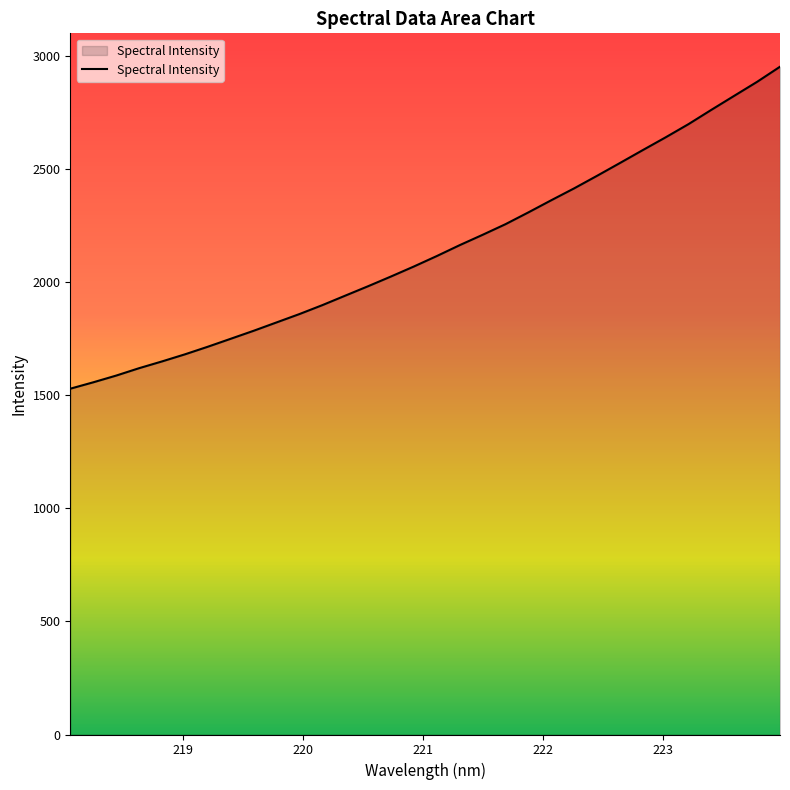

What is the greatest value displayed?

2950.6